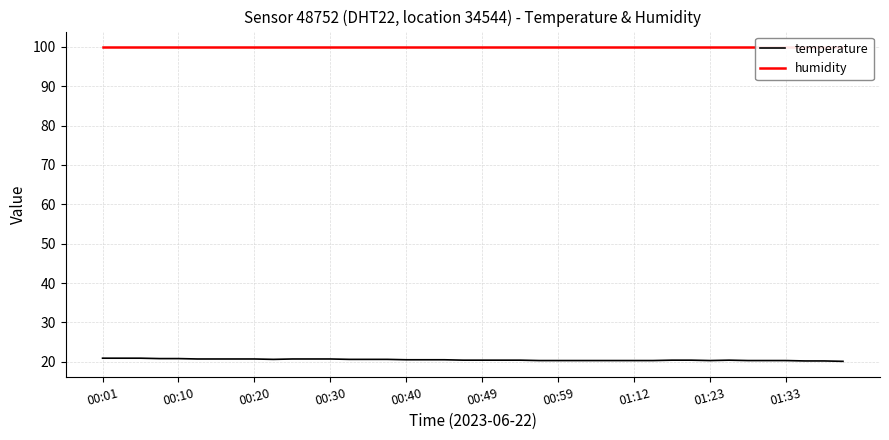

What is the minimum value for temperature?

20.1